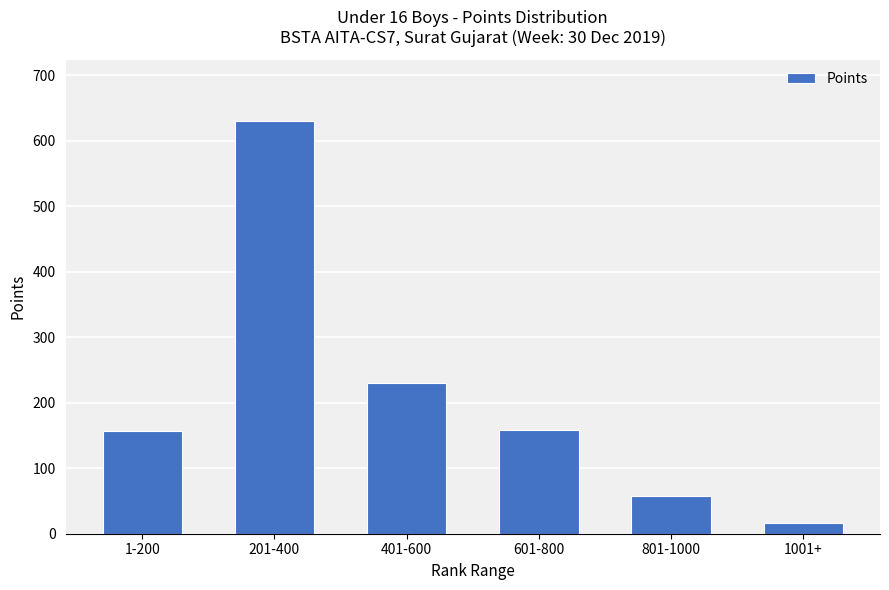

What is the sum of all values?

1248.8